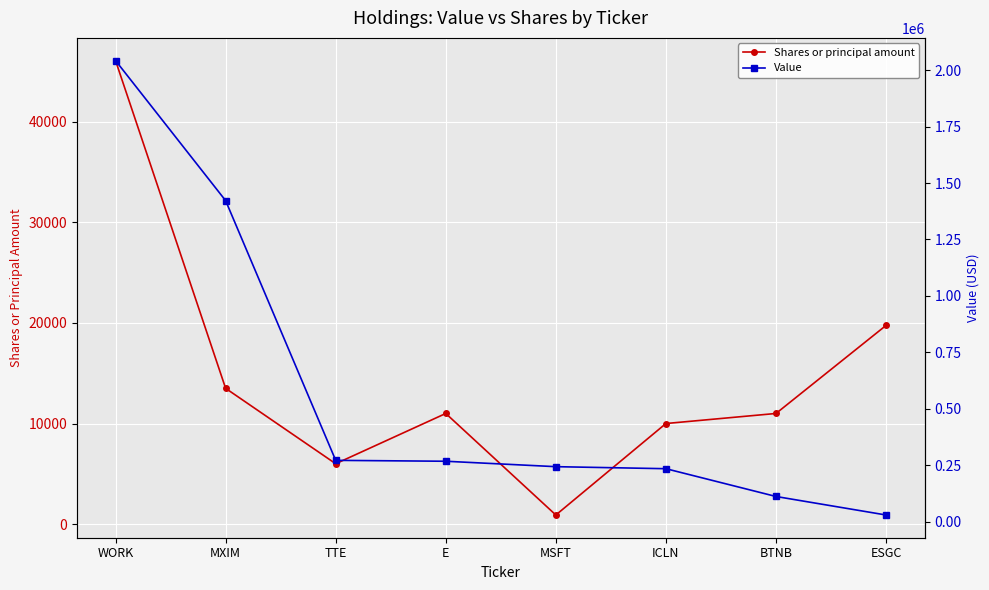

True or false: Value has more than 2 points higher than both neighbors.

False